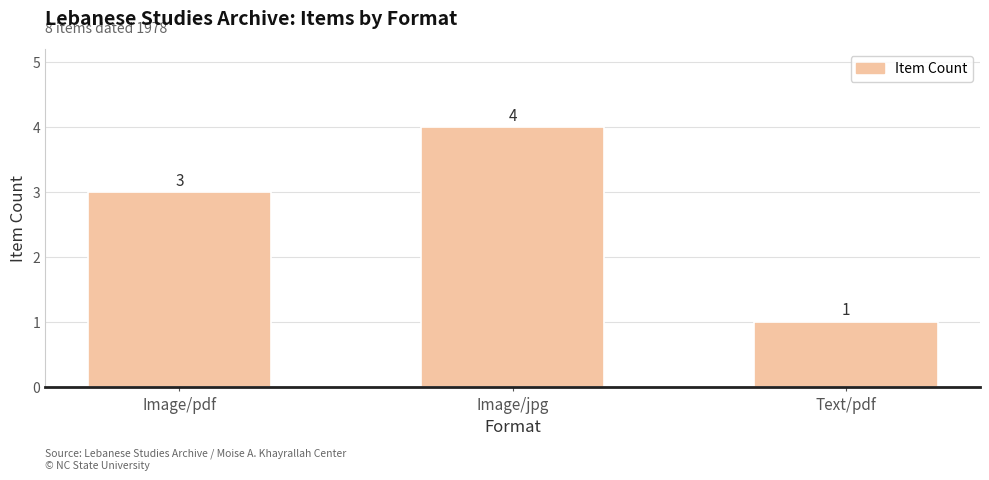

True or false: the data shows 4 at Image/jpg.

True